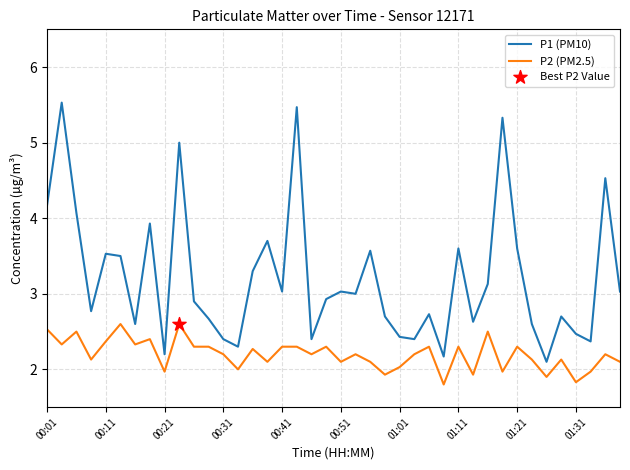

True or false: P1 (PM10) and P2 (PM2.5) intersect in this chart.

False